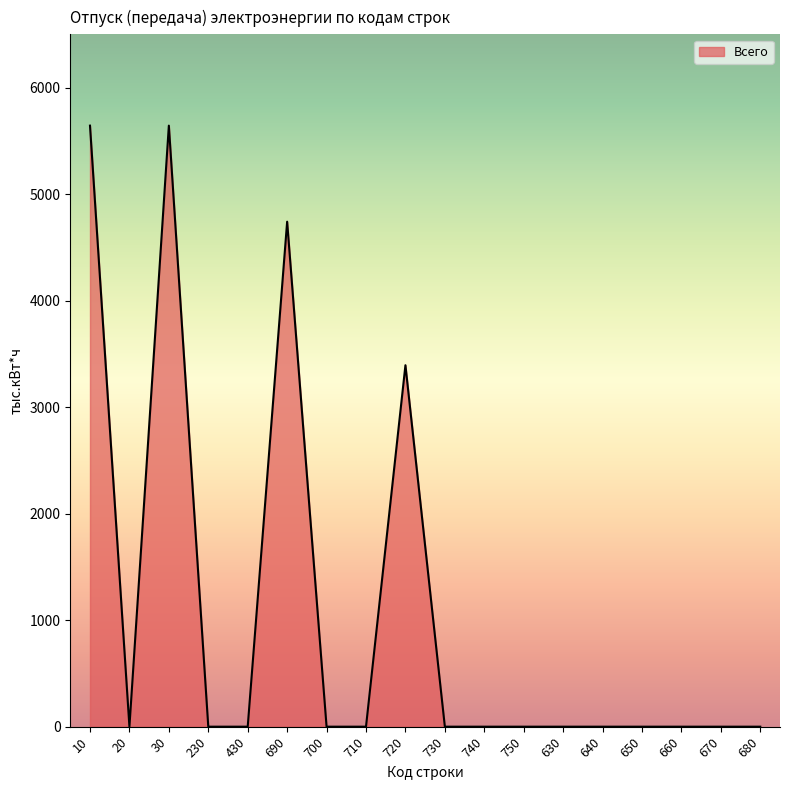

What is the difference between the maximum and minimum values?

5642.8